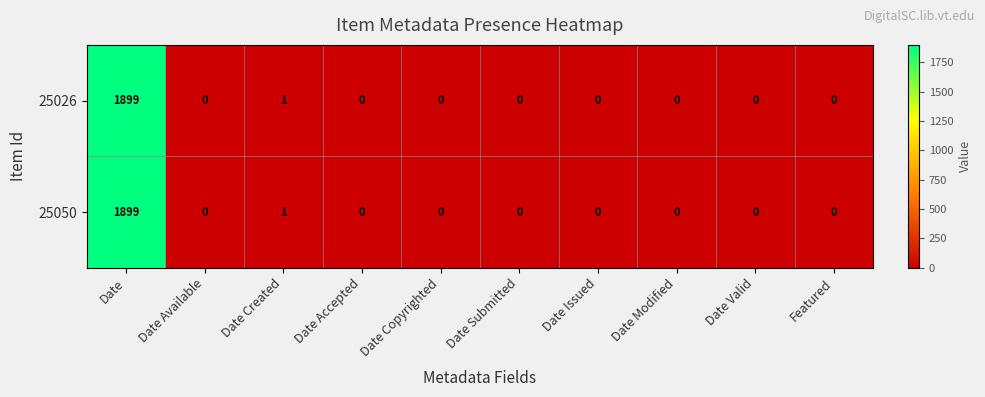

At which category is the sum across all series the highest?

Date